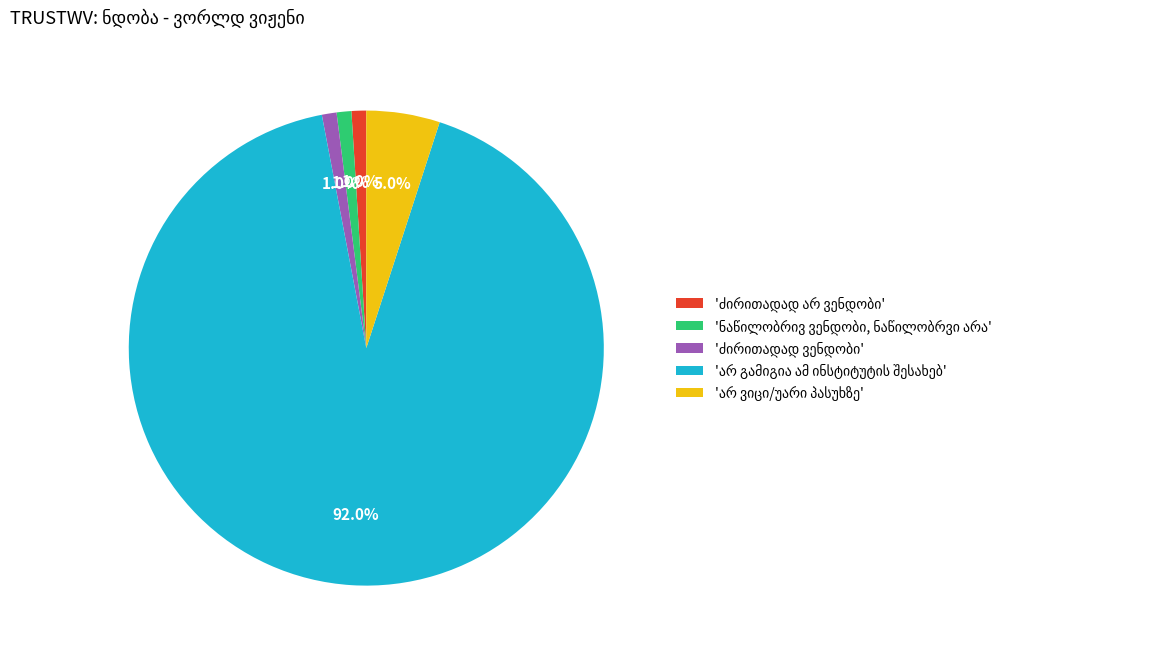

Does any single category account for the majority?

Yes